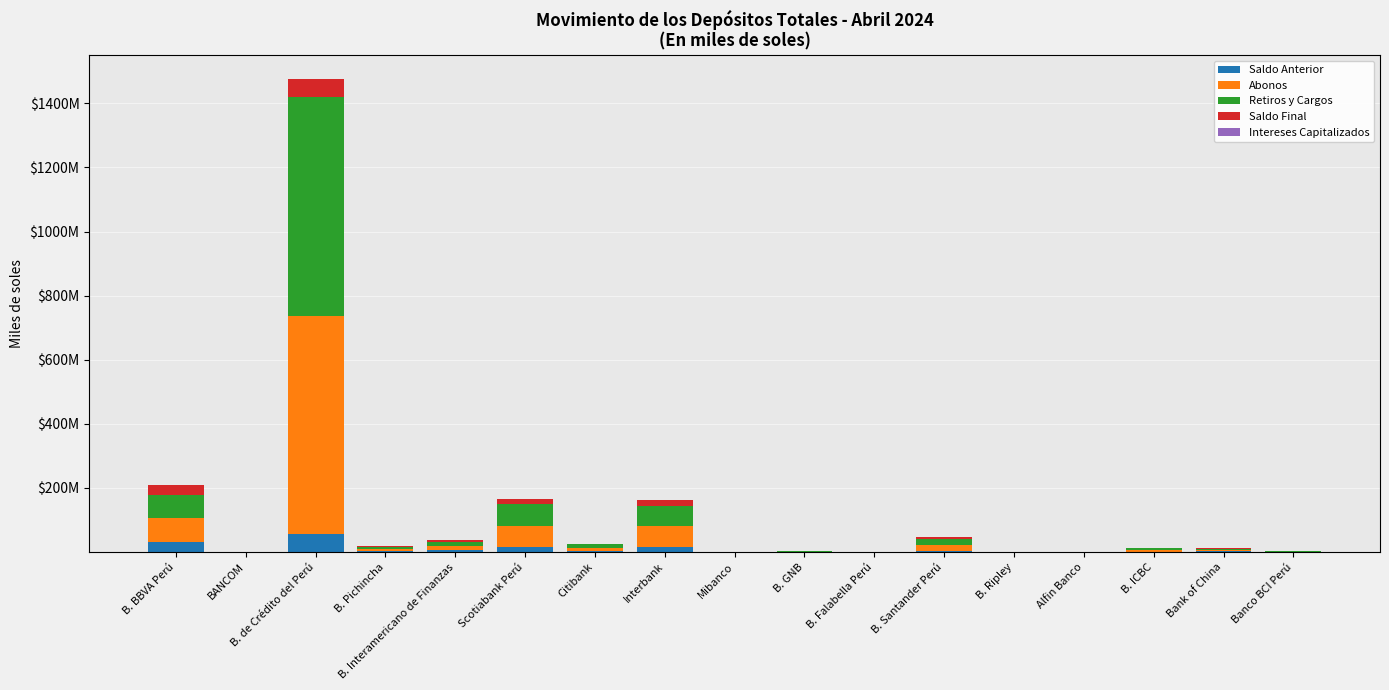

What is the value of the Saldo Anterior bar at the 3rd from the left?

55890029.3